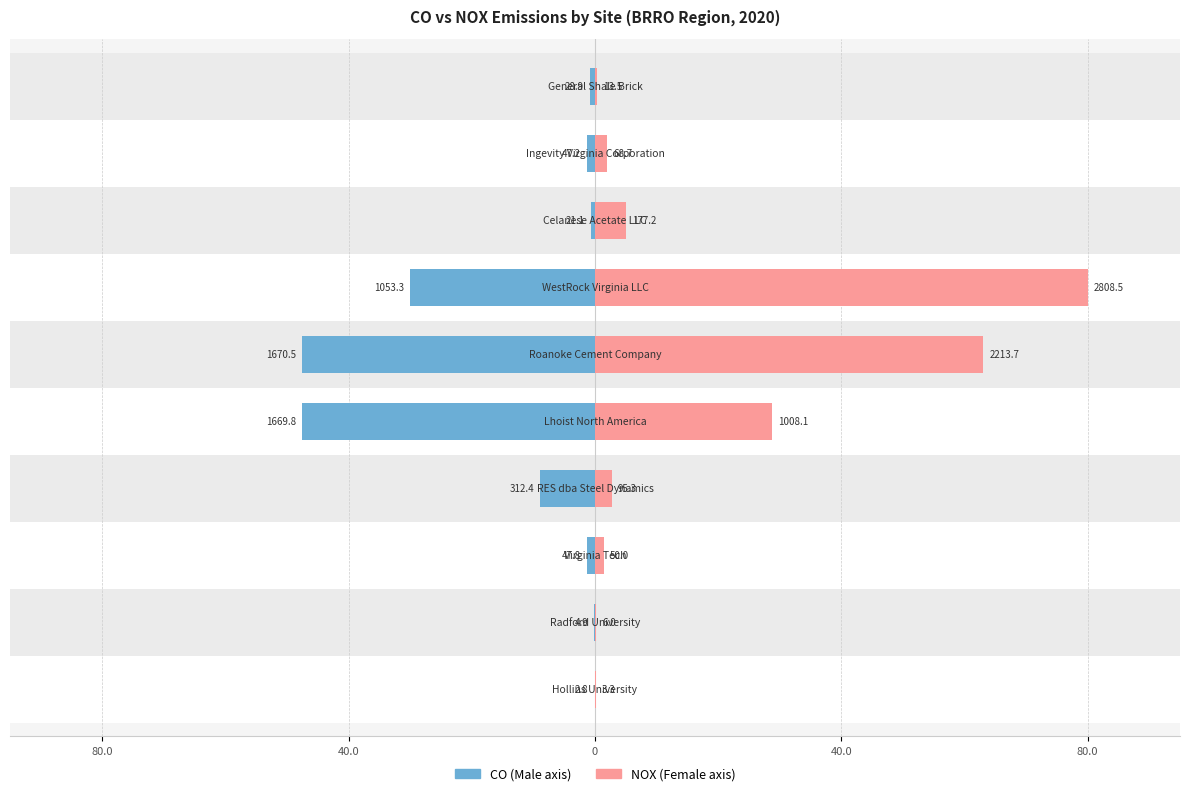

Which series has the largest range (max minus min)?

Female